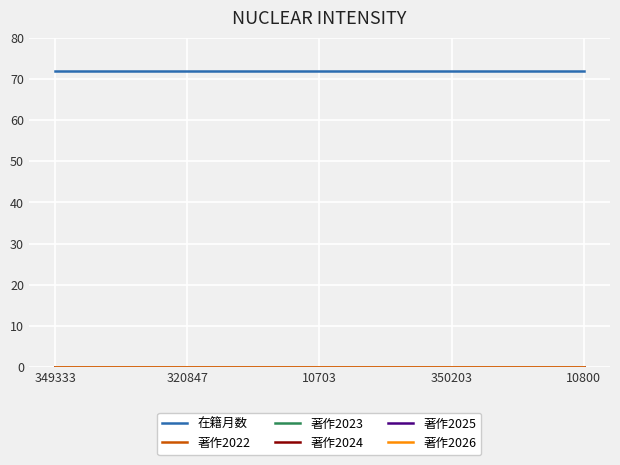

True or false: 著作2026 and 著作2025 intersect in this chart.

False